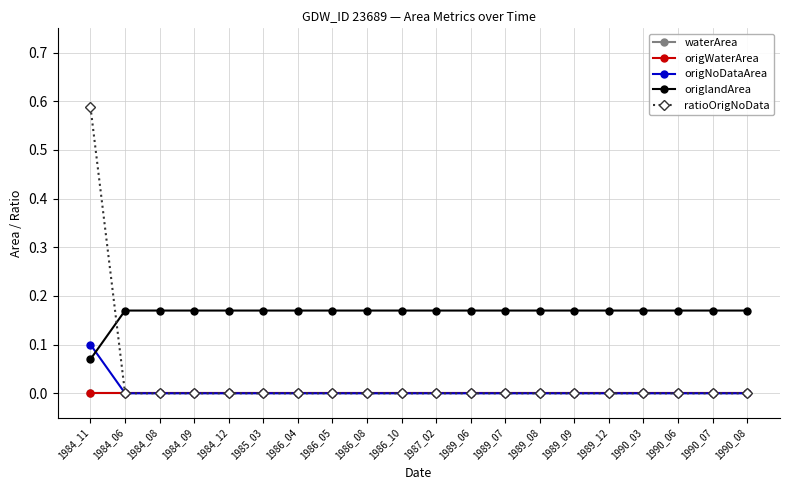

Reading left to right, what are all the values shown in this chart?

waterArea: 1984_11=0.0	1984_06=0.0	1984_08=0.0	1984_09=0.0	1984_12=0.0	1985_03=0.0	1986_04=0.0	1986_05=0.0	1986_08=0.0	1986_10=0.0	1987_02=0.0	1989_06=0.0	1989_07=0.0	1989_08=0.0	1989_09=0.0	1989_12=0.0	1990_03=0.0	1990_06=0.0	1990_07=0.0	1990_08=0.0
origWaterArea: 1984_11=0.0	1984_06=0.0	1984_08=0.0	1984_09=0.0	1984_12=0.0	1985_03=0.0	1986_04=0.0	1986_05=0.0	1986_08=0.0	1986_10=0.0	1987_02=0.0	1989_06=0.0	1989_07=0.0	1989_08=0.0	1989_09=0.0	1989_12=0.0	1990_03=0.0	1990_06=0.0	1990_07=0.0	1990_08=0.0
origNoDataArea: 1984_11=0.1	1984_06=0.0	1984_08=0.0	1984_09=0.0	1984_12=0.0	1985_03=0.0	1986_04=0.0	1986_05=0.0	1986_08=0.0	1986_10=0.0	1987_02=0.0	1989_06=0.0	1989_07=0.0	1989_08=0.0	1989_09=0.0	1989_12=0.0	1990_03=0.0	1990_06=0.0	1990_07=0.0	1990_08=0.0
origlandArea: 1984_11=0.1	1984_06=0.2	1984_08=0.2	1984_09=0.2	1984_12=0.2	1985_03=0.2	1986_04=0.2	1986_05=0.2	1986_08=0.2	1986_10=0.2	1987_02=0.2	1989_06=0.2	1989_07=0.2	1989_08=0.2	1989_09=0.2	1989_12=0.2	1990_03=0.2	1990_06=0.2	1990_07=0.2	1990_08=0.2
ratioOrigNoData: 1984_11=0.6	1984_06=0.0	1984_08=0.0	1984_09=0.0	1984_12=0.0	1985_03=0.0	1986_04=0.0	1986_05=0.0	1986_08=0.0	1986_10=0.0	1987_02=0.0	1989_06=0.0	1989_07=0.0	1989_08=0.0	1989_09=0.0	1989_12=0.0	1990_03=0.0	1990_06=0.0	1990_07=0.0	1990_08=0.0